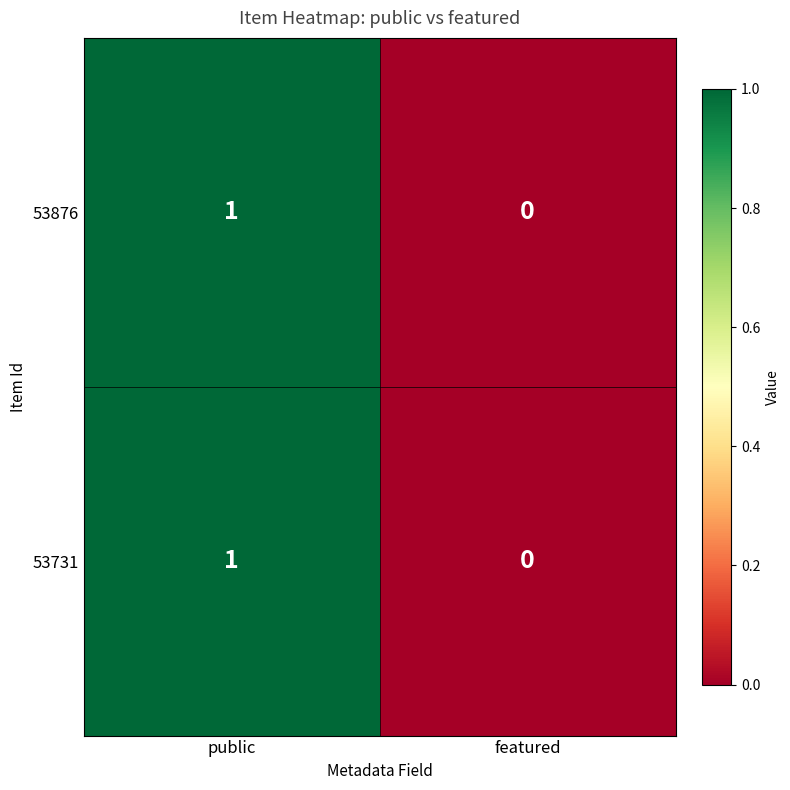

Rank the categories by 53731 value from lowest to highest.

featured, public